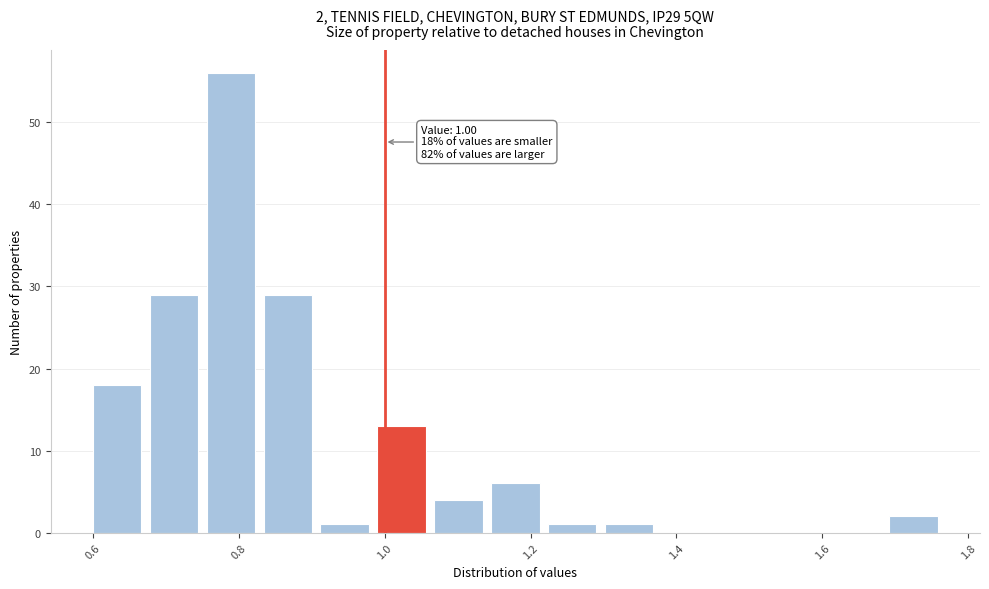

Around what value on the x-axis is the tallest bar? Give the approximate position of its centre, as read against the axis.

0.78